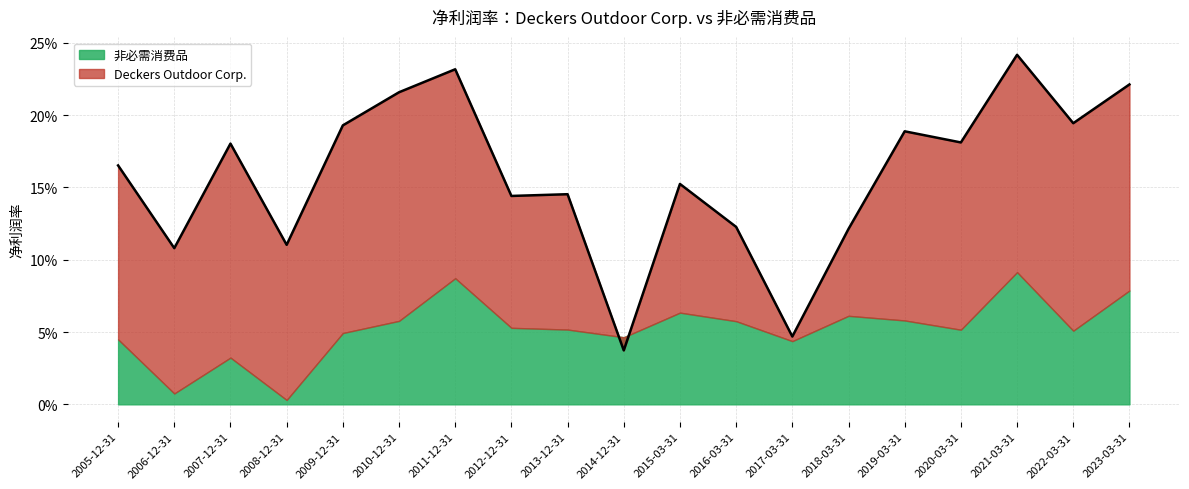

At which category does 非必需消费品 reach its first local valley?

2006-12-31